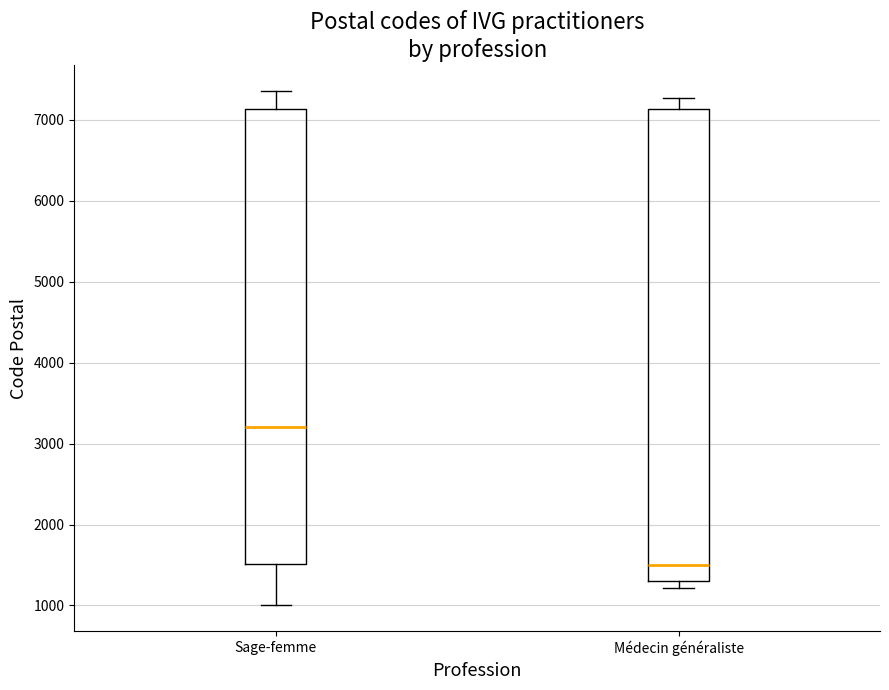

Where is the lower edge of the box for Médecin généraliste on the y-axis? The values are not printed on the chart, so give them approximately, as read against the axis.

1300